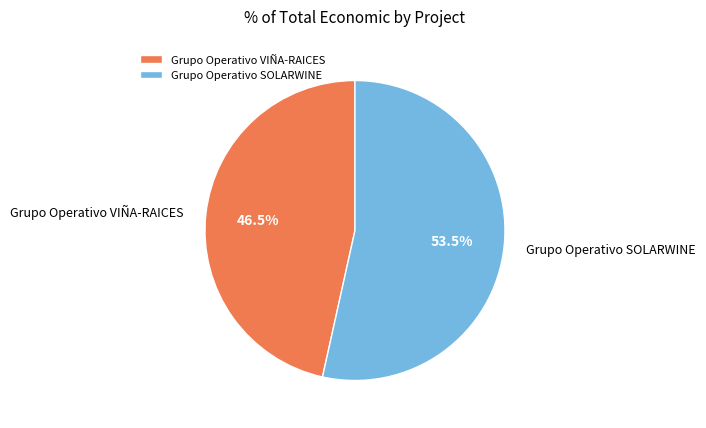

Which slice represents more than half of the pie?

Grupo Operativo SOLARWINE